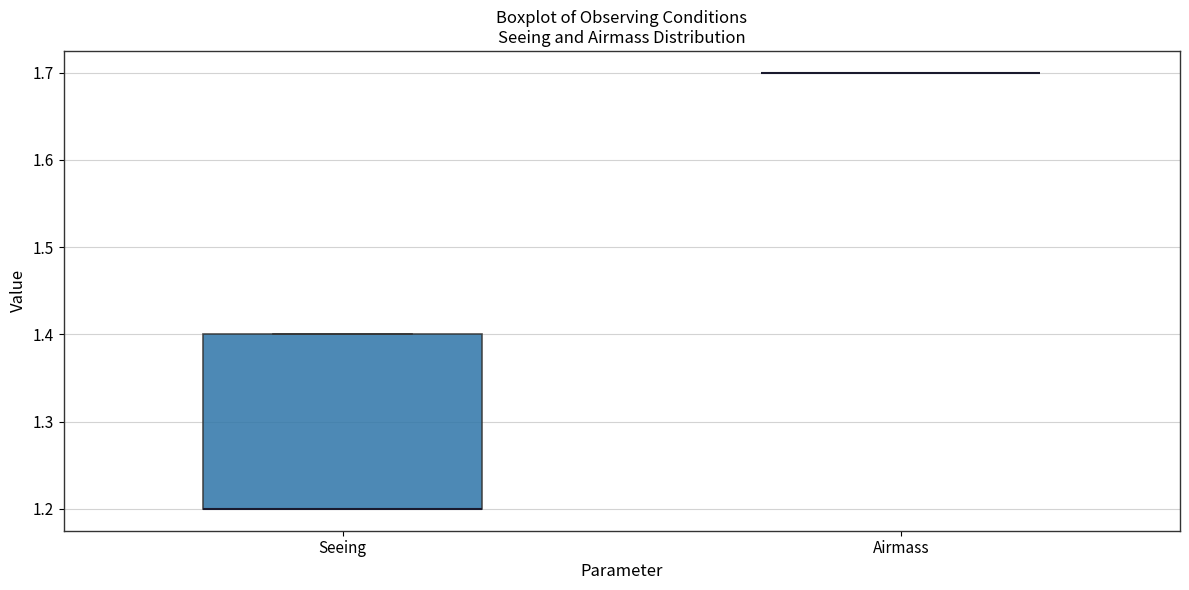

Reading left to right, read every box against the y-axis: the position of its median line, the range the box covers, and the ends of its whiskers. The values are not printed on the chart, so give them approximately, as read against the axis.

Seeing: median 1.2 (drawn on the box's lower edge), box 1.2 to 1.4, whiskers 1.2 to 1.4
Airmass: box collapsed to a line at 1.7, whiskers 1.7 to 1.7